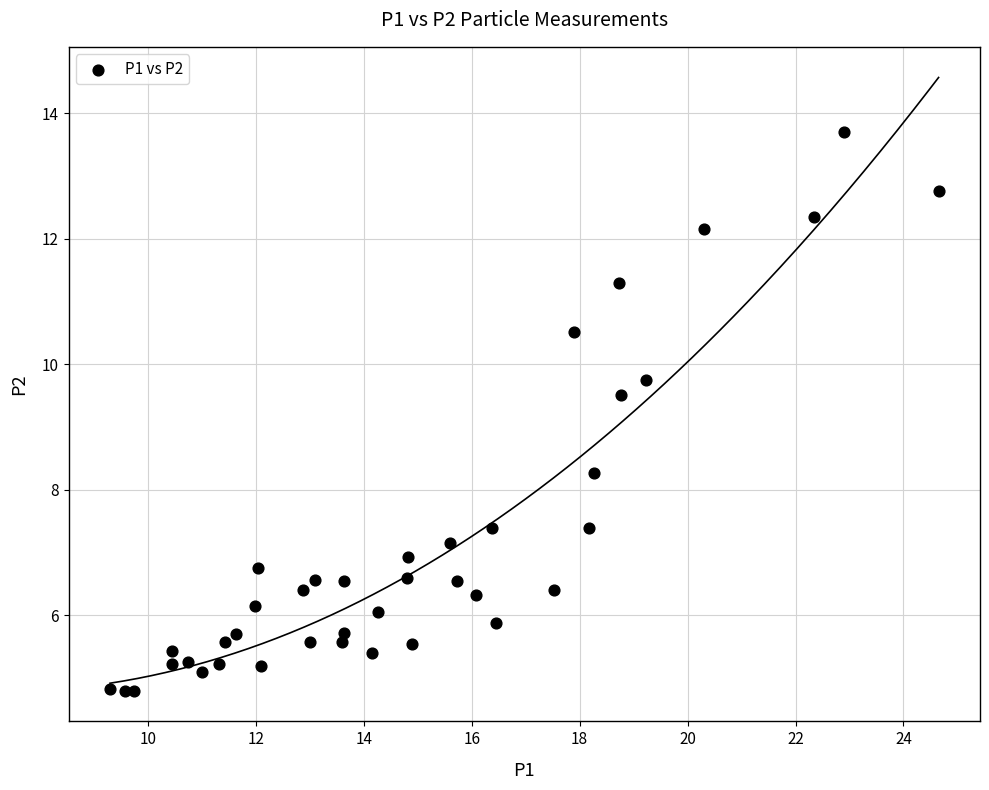

What is the range of Y values (max minus min)?

8.9